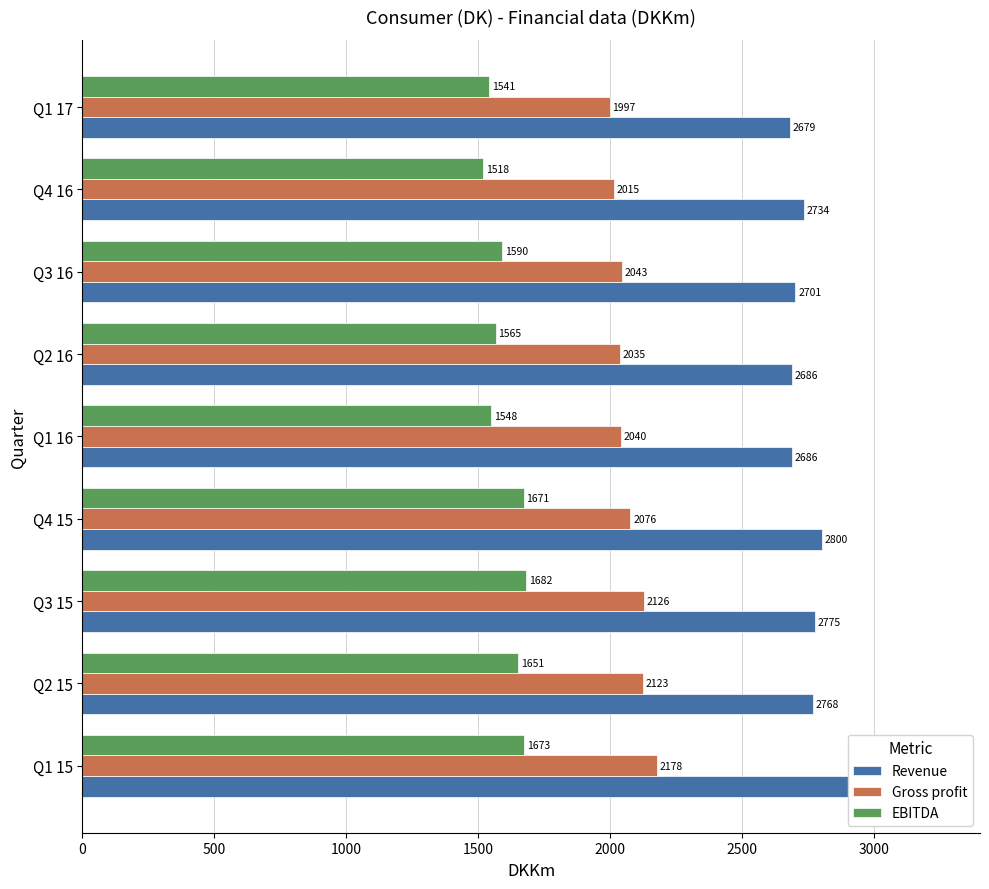

List the series in order of their overall mean, highest first.

Revenue, Gross profit, EBITDA